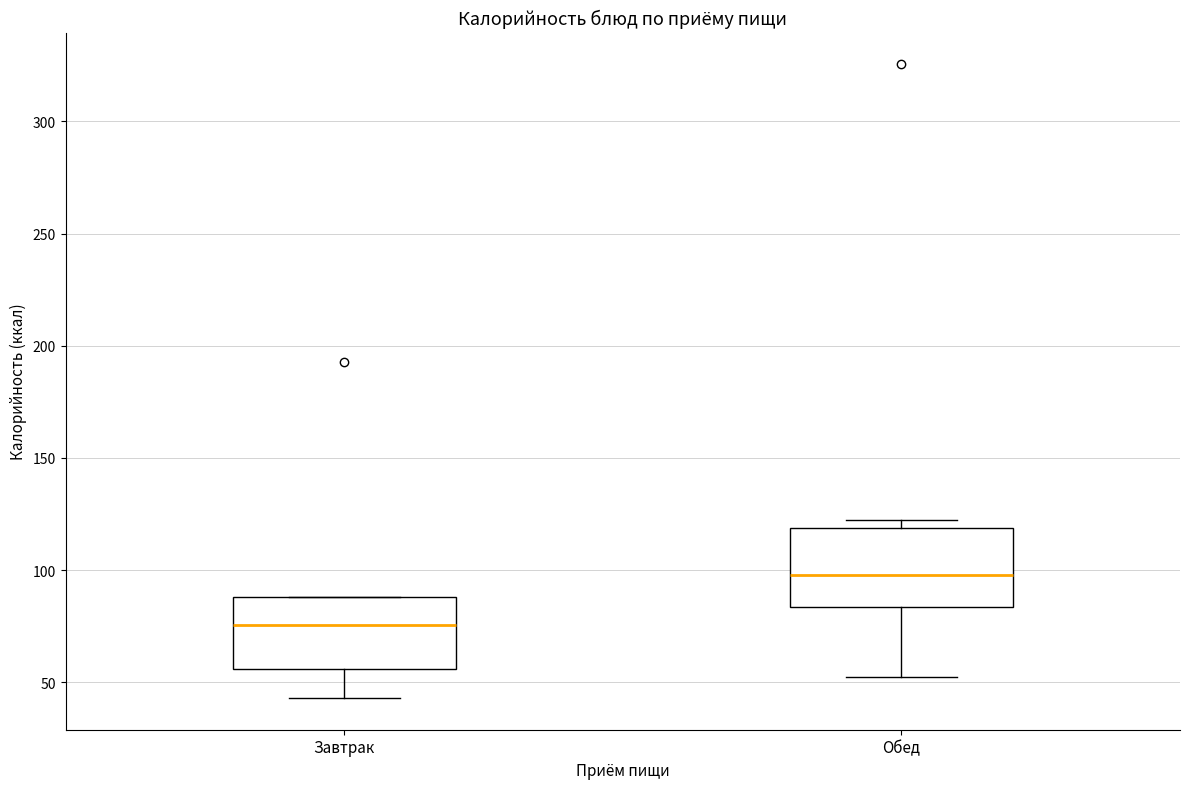

Where does the median line of the box for Обед sit on the y-axis? The values are not printed on the chart, so give them approximately, as read against the axis.

100